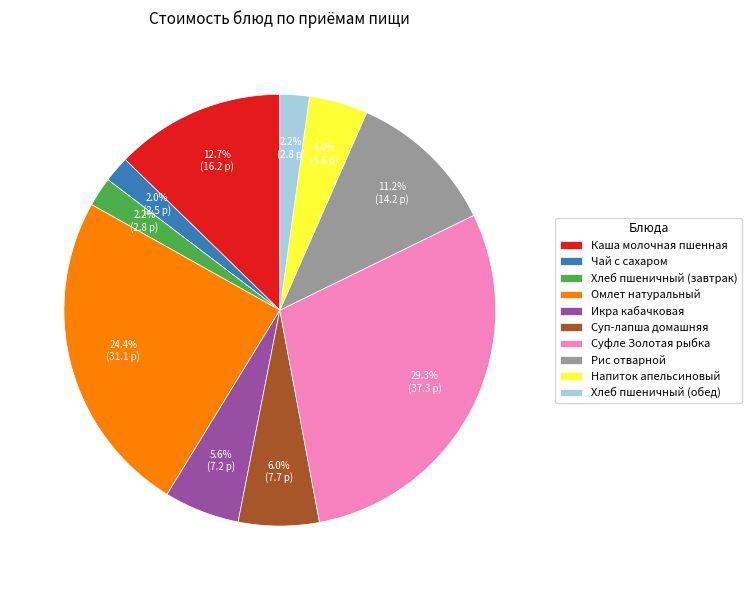

True or false: Хлеб пшеничный (обед) accounts for 16% of the total.

False